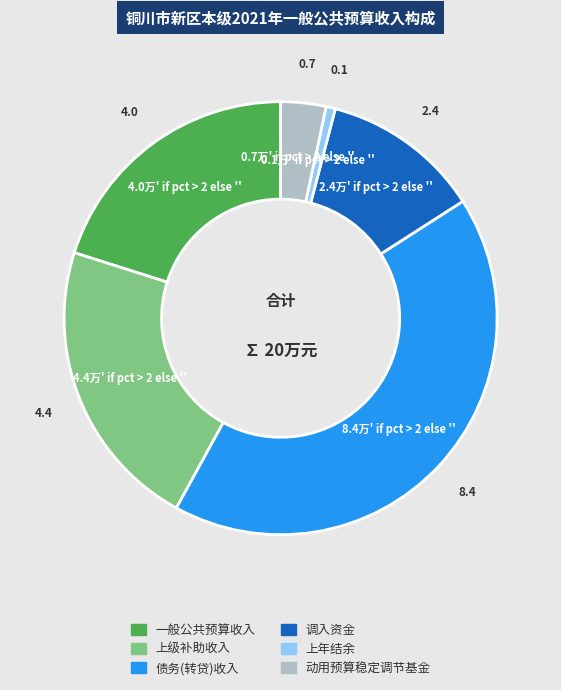

What is the ratio of the value at 上级补助收入 to the value at 动用预算稳定调节基金?

6.5